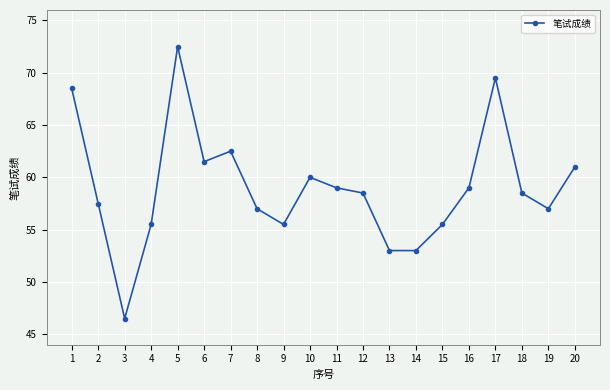

What is the value of the 13th point from the left?

53.0